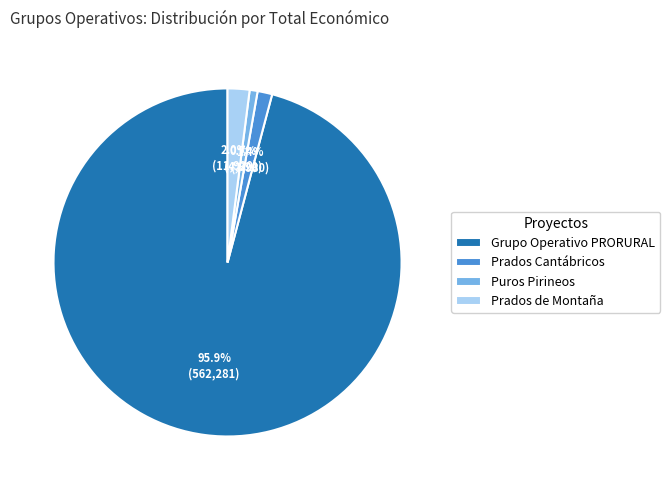

Count the number of slices in the pie.

4